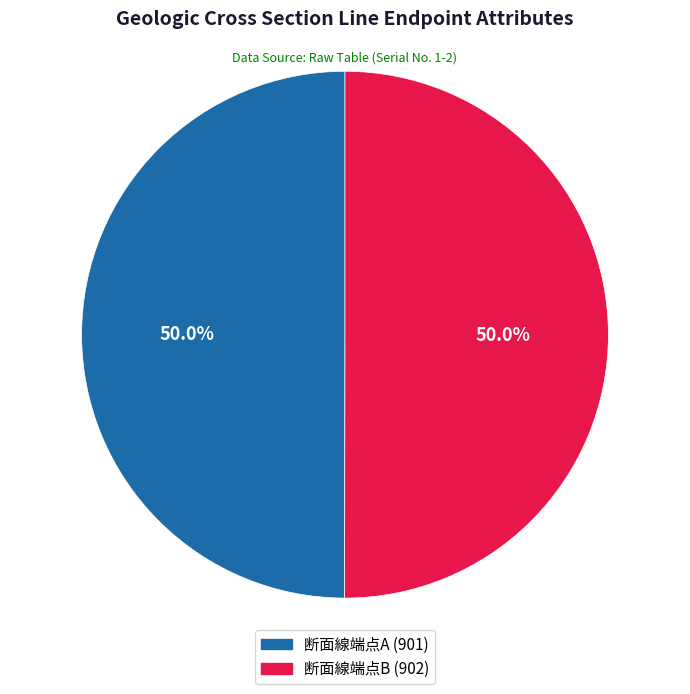

Approximately how many times larger is the value at 断面線端点B (902) compared to 断面線端点A (901)?

1.0